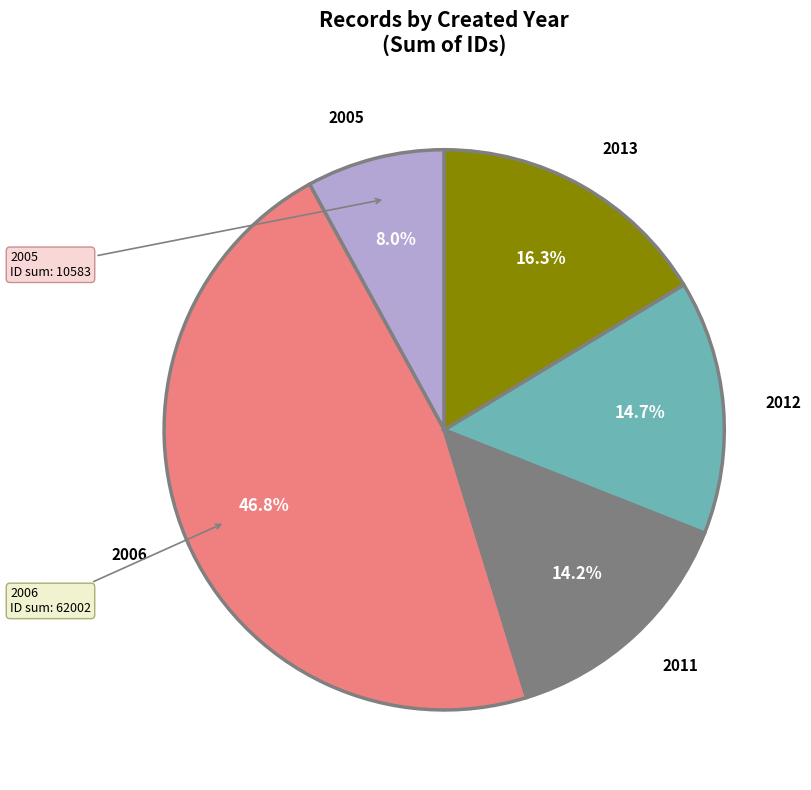

Does any single category account for the majority?

No